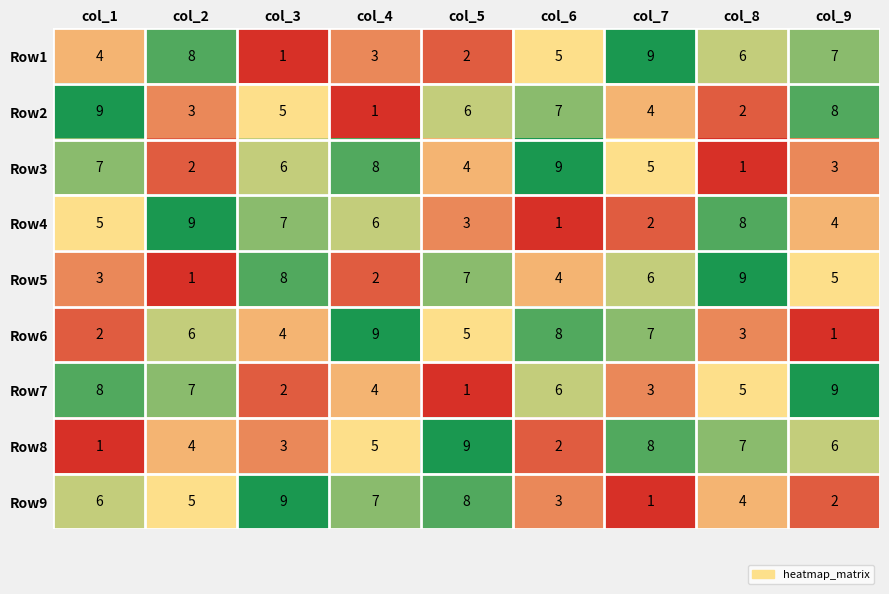

What is the total value across all series at col_1?

45